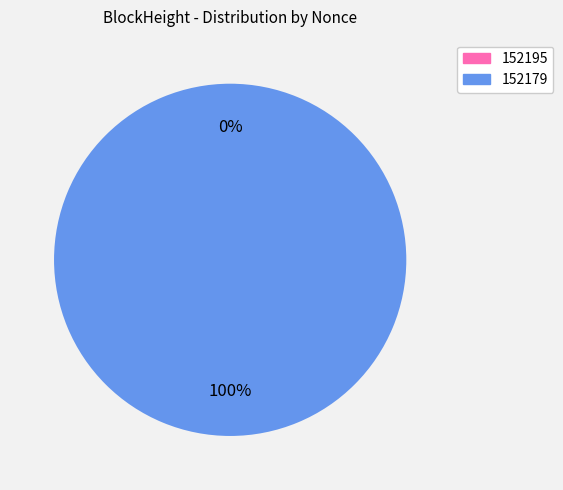

How many segments does this pie chart have?

2